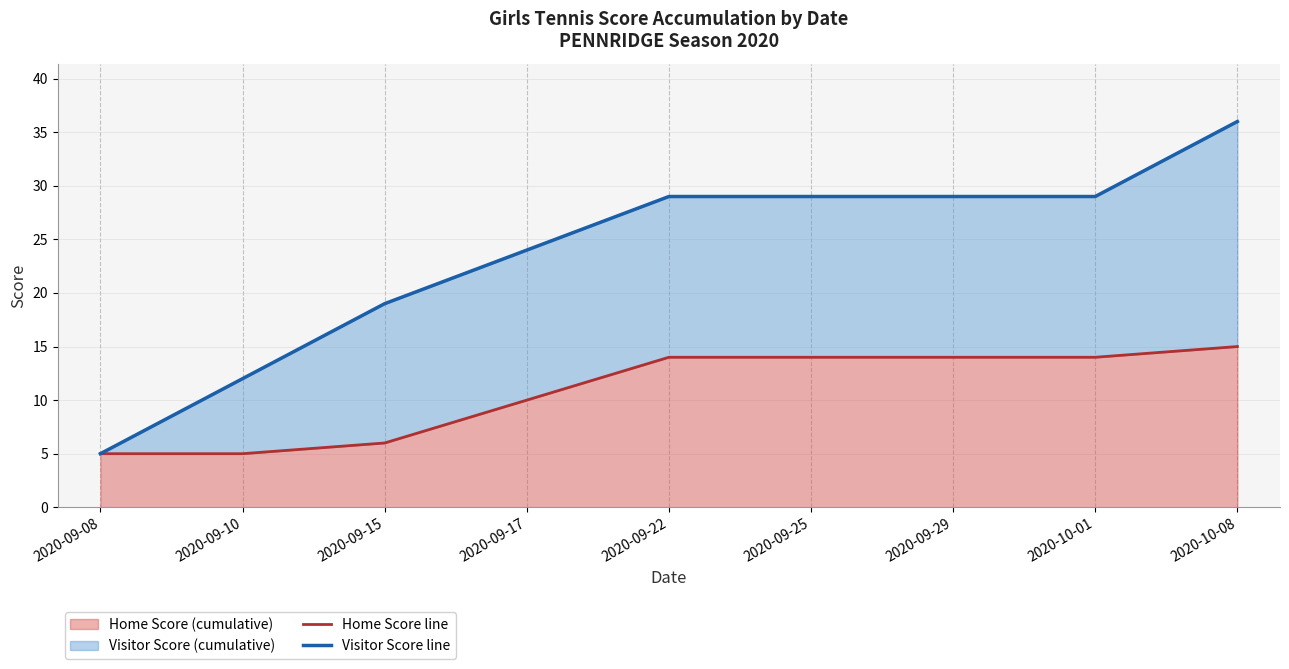

What is the maximum value for Home Score (cumulative)?

15